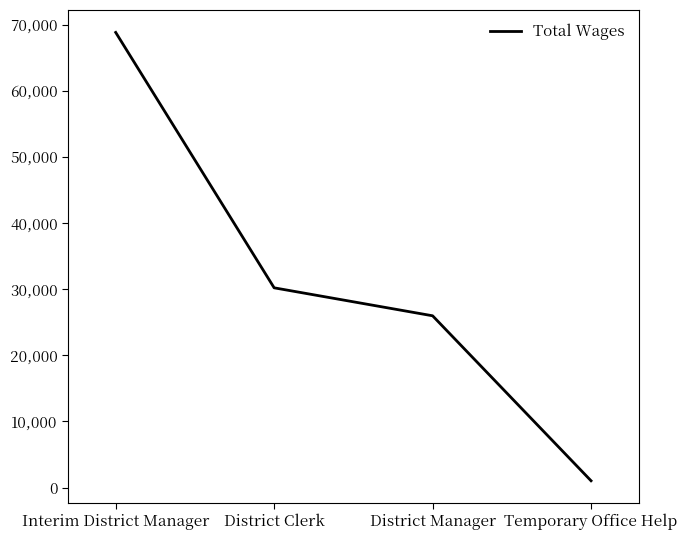

Reading left to right, transcribe all the data shown in this chart.

Interim District Manager=68840	District Clerk=30212	District Manager=25982	Temporary Office Help=1028